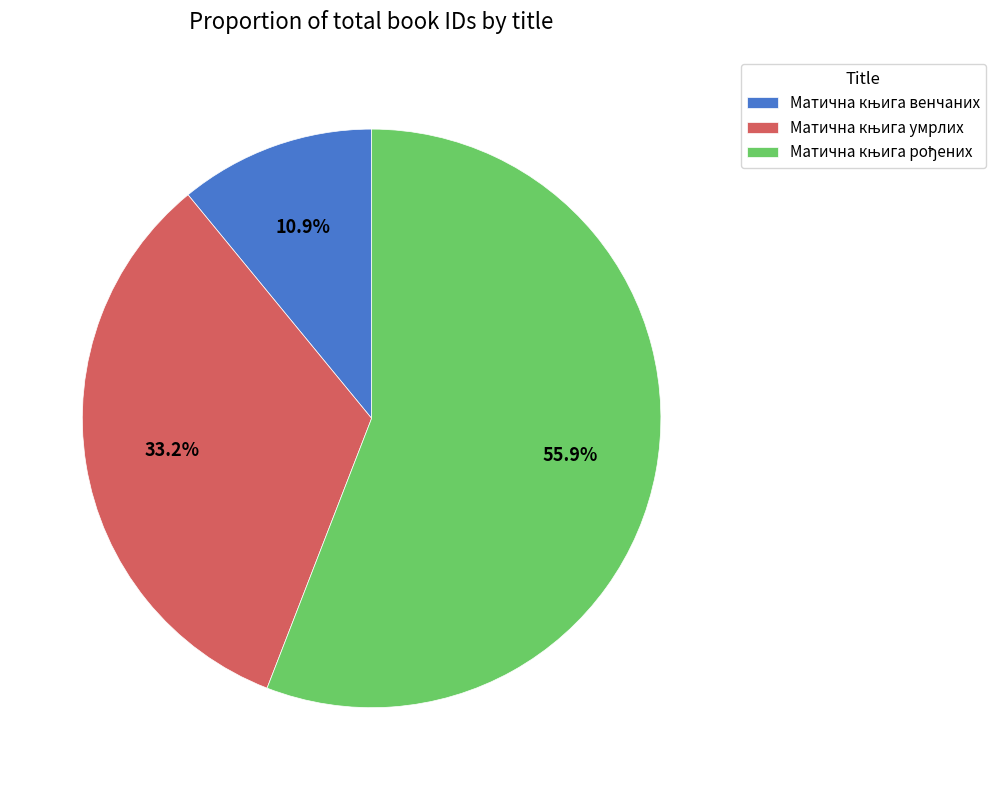

To the nearest percent, what is the average slice percentage?

33%